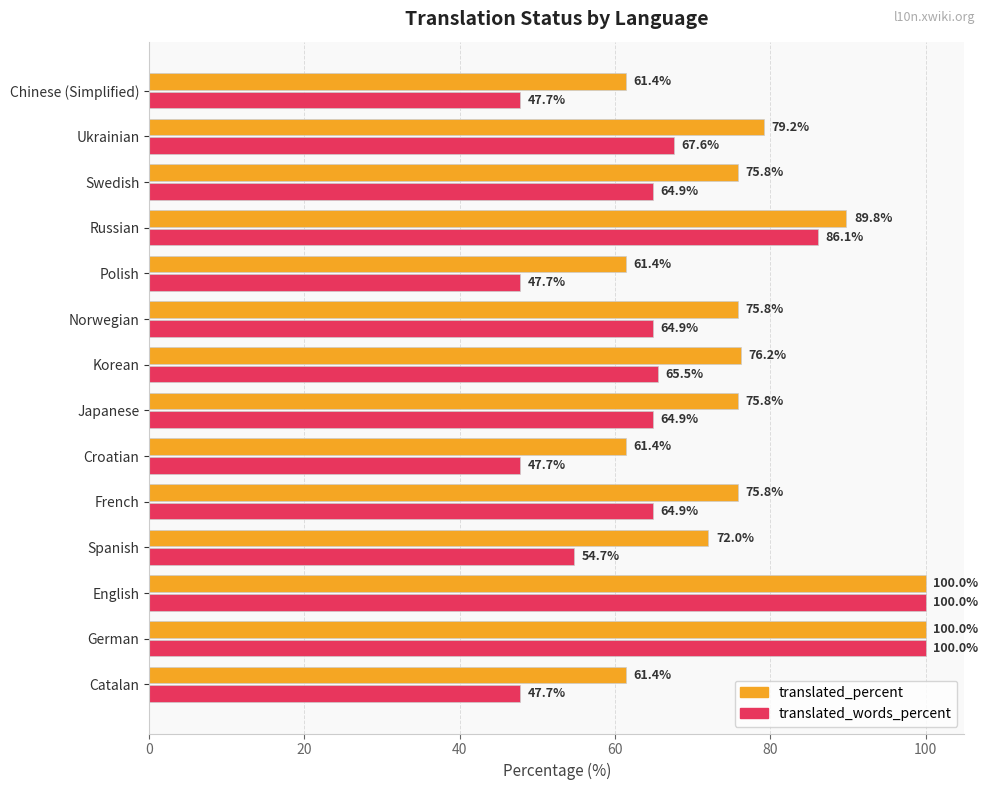

What is the spread (max minus min) of values at Norwegian?

10.9